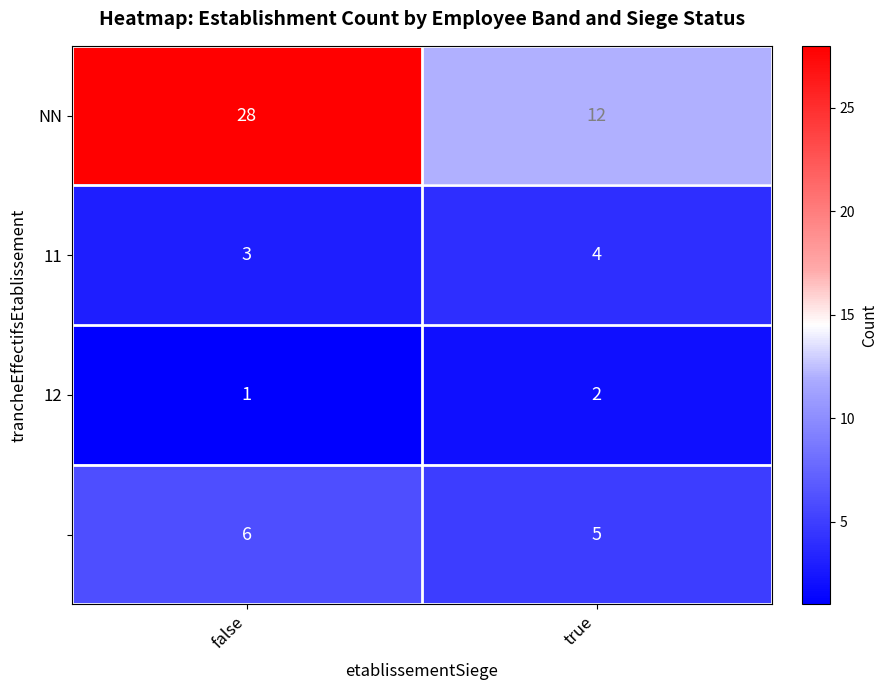

What is the total value across all series at false?

38